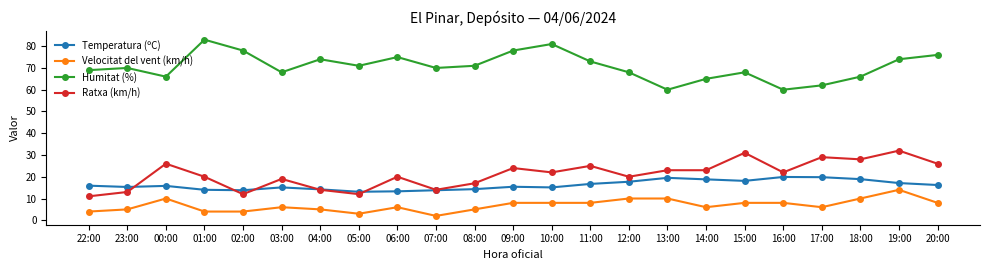

Is it true that Velocitat del vent (km/h) equals 5.0 at 04:00?

True